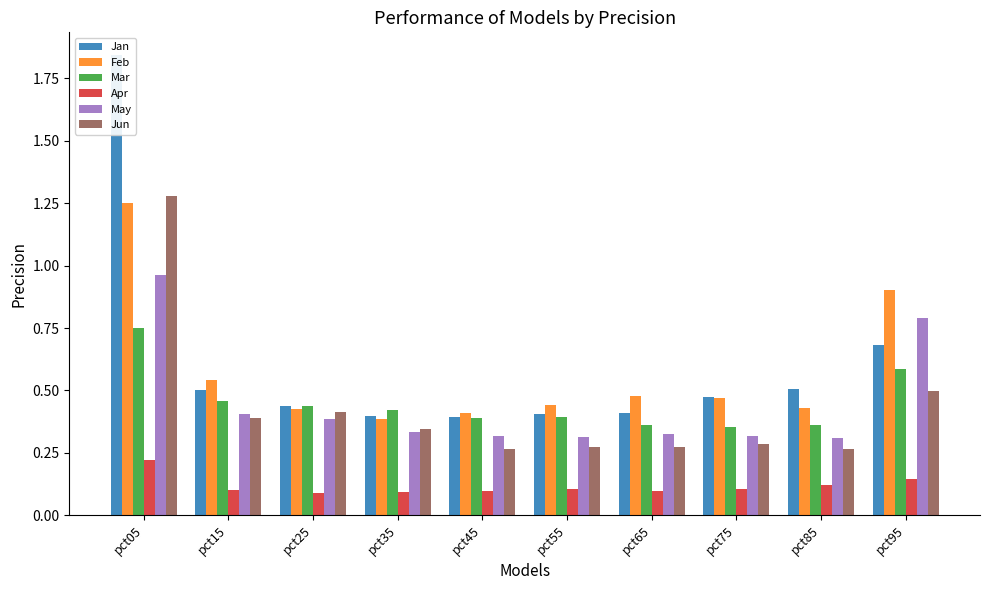

Rank the series at pct35 from lowest to highest value.

Apr, May, Jun, Feb, Jan, Mar